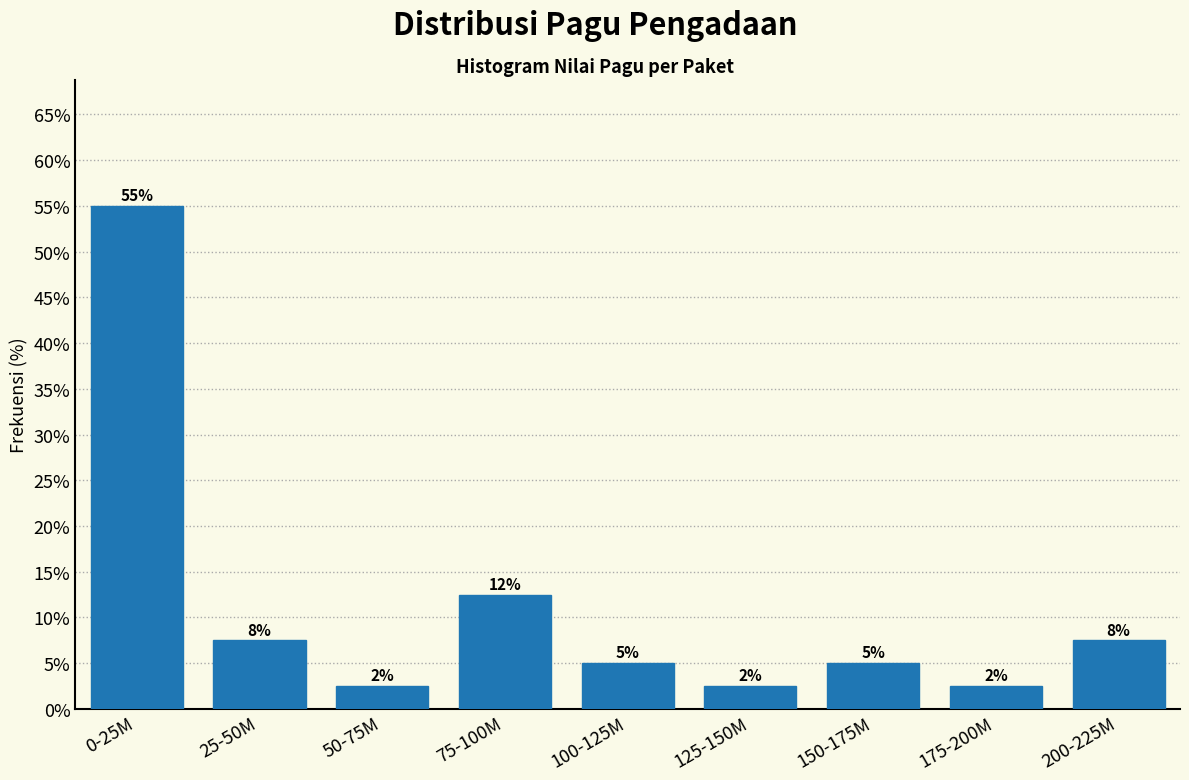

Are the bars horizontal?

No